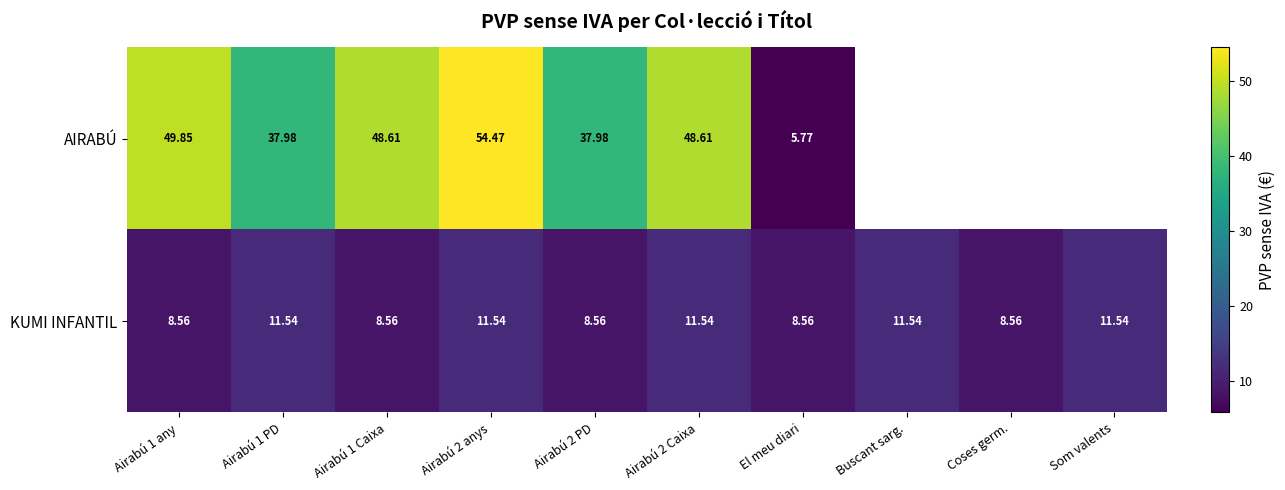

What is the difference between the highest and lowest values at Airabú 1 Caixa?

40.0